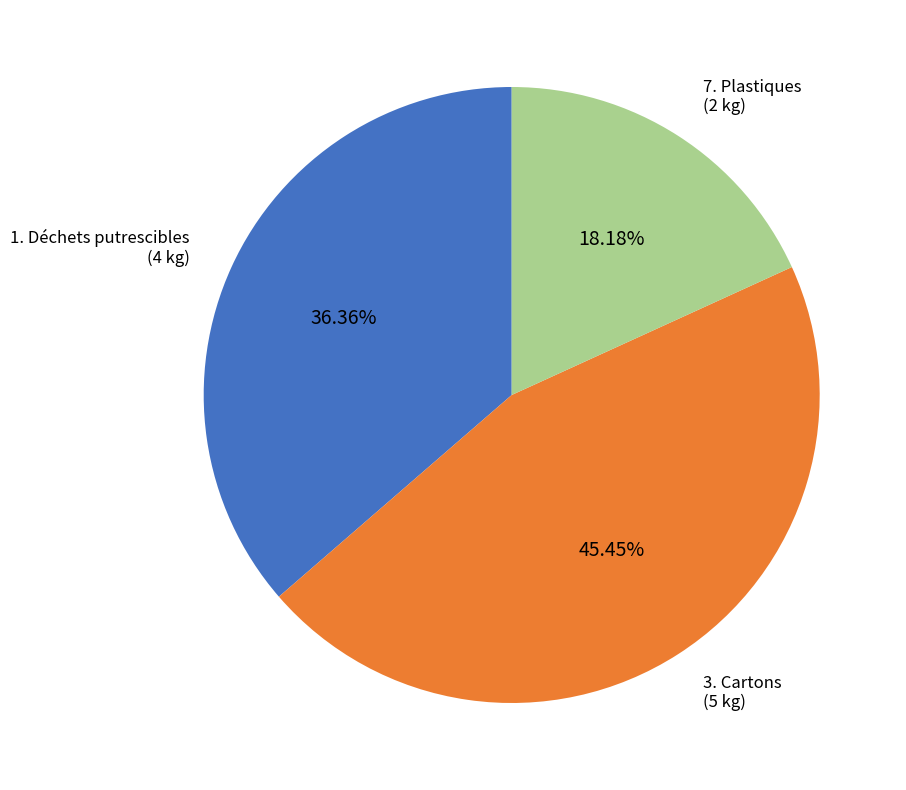

Is there any slice that represents more than half of the pie?

No